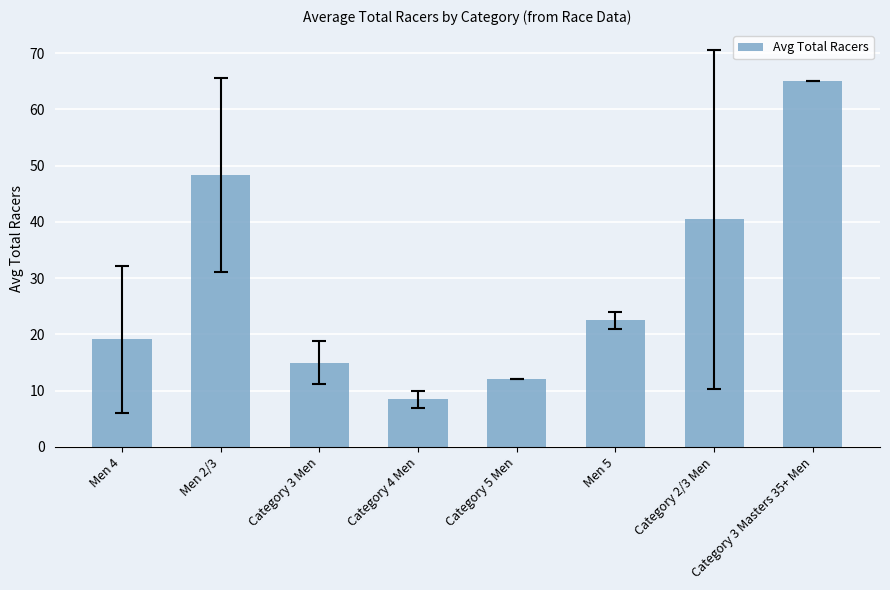

Reading left to right, transcribe all the data shown in this chart.

19.1	48.3	15.0	8.5	12.0	22.5	40.4	65.0